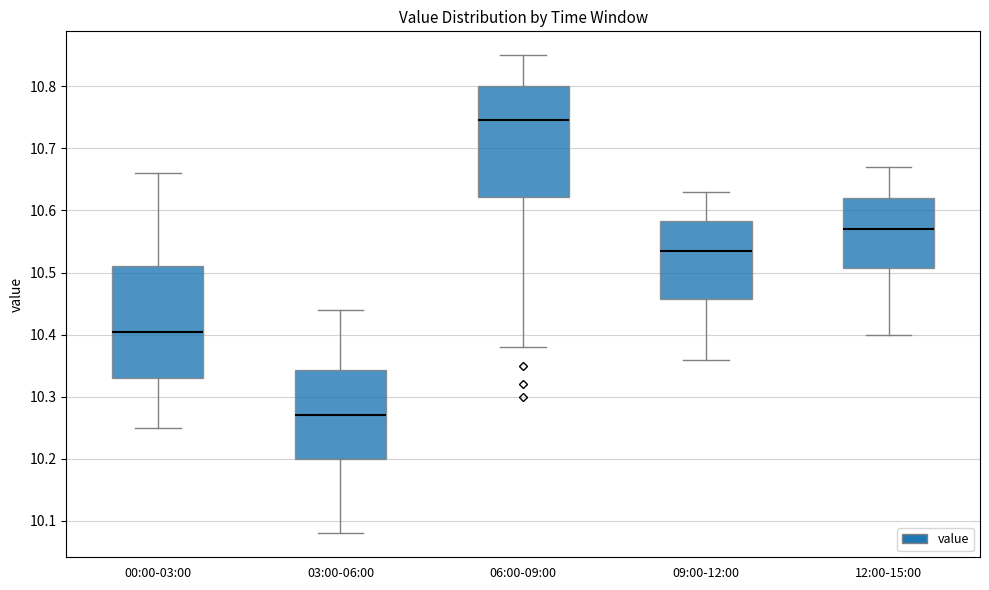

Which box's median line is the highest?

06:00-09:00